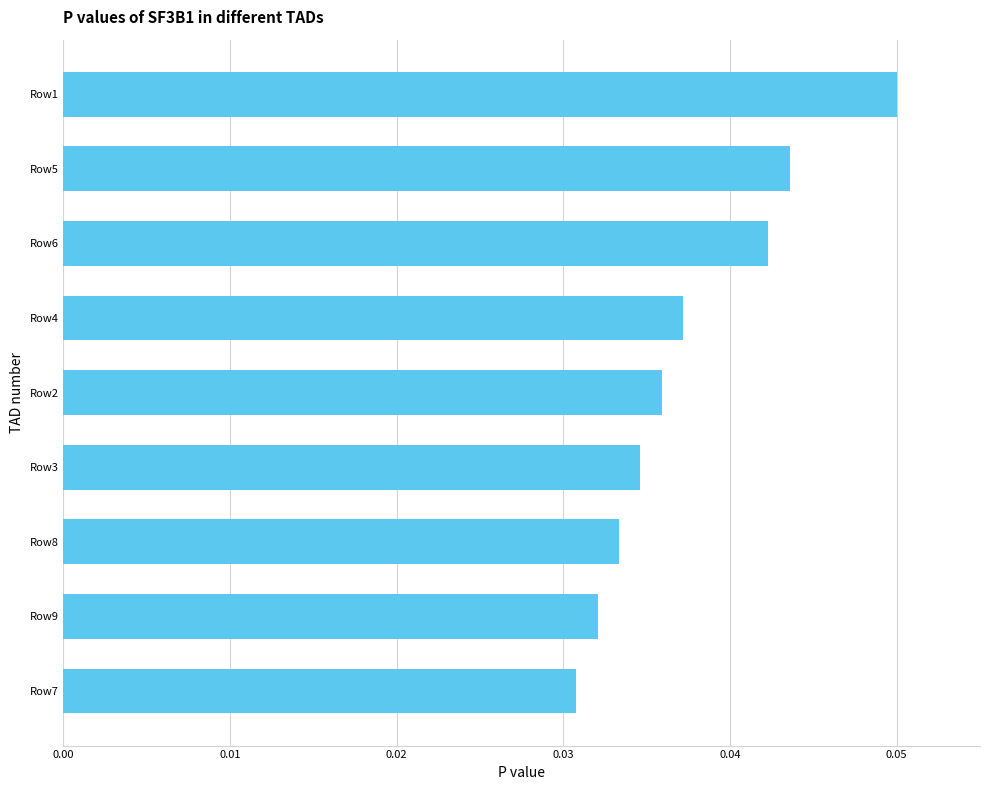

Which category has the highest value across all series?

Row1